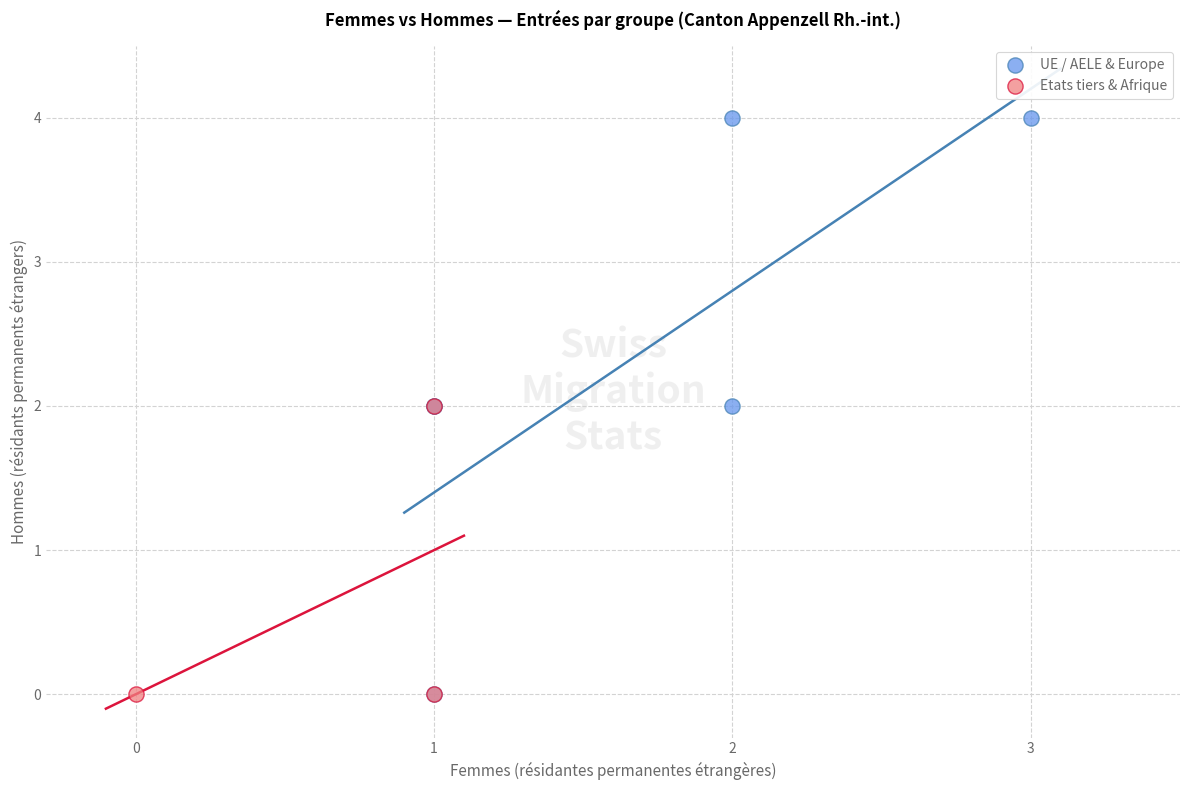

Which series has the largest Y range (max minus min)?

UE / AELE & Europe